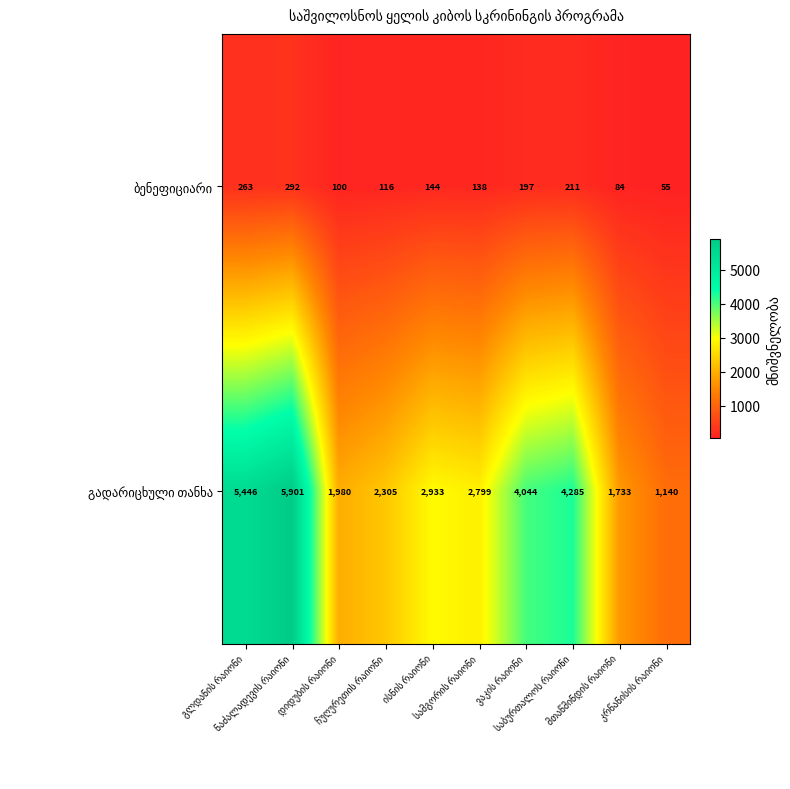

What is the minimum value shown in the chart?

55